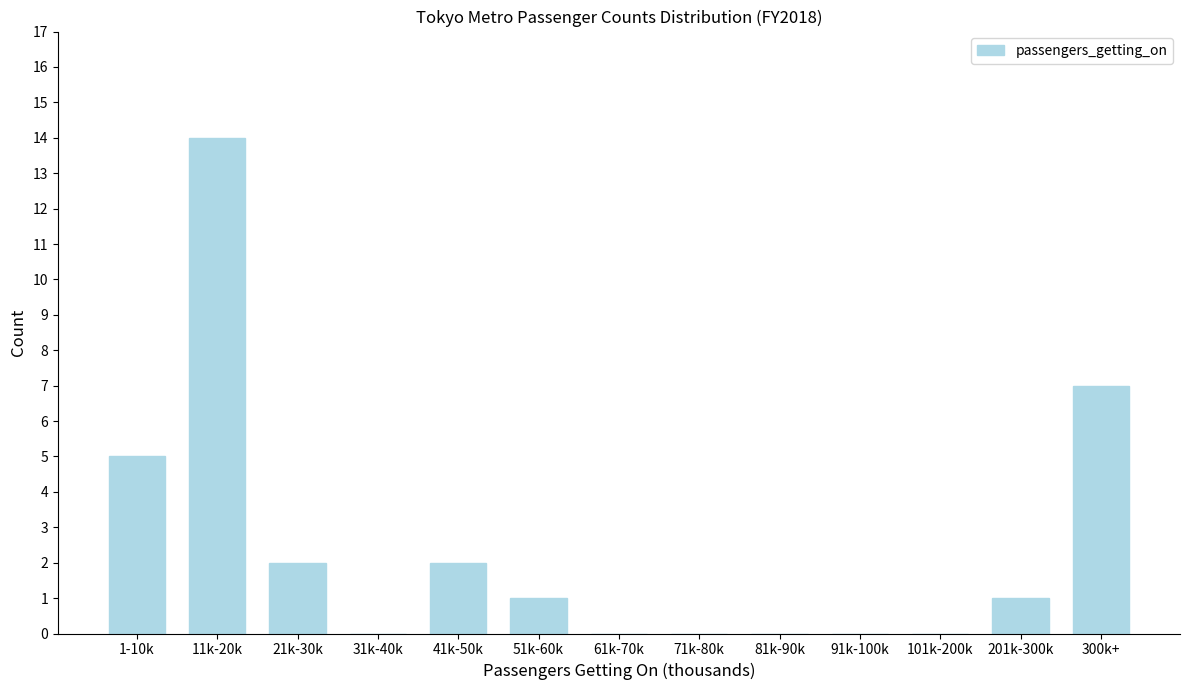

Reading left to right, extract all data points from this chart.

1-10k=5	11k-20k=14	21k-30k=2	31k-40k=0	41k-50k=2	51k-60k=1	61k-70k=0	71k-80k=0	81k-90k=0	91k-100k=0	101k-200k=0	201k-300k=1	300k+=7